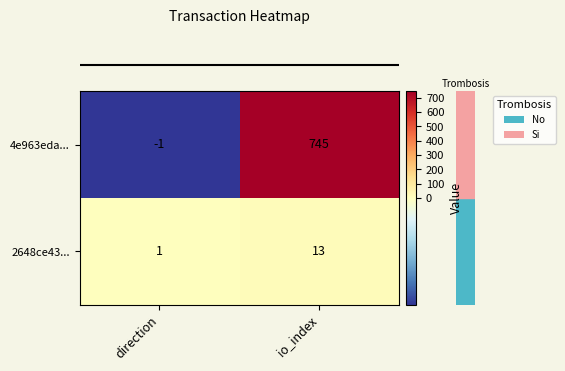

Is it true that 4e963eda... equals -2 at direction?

False